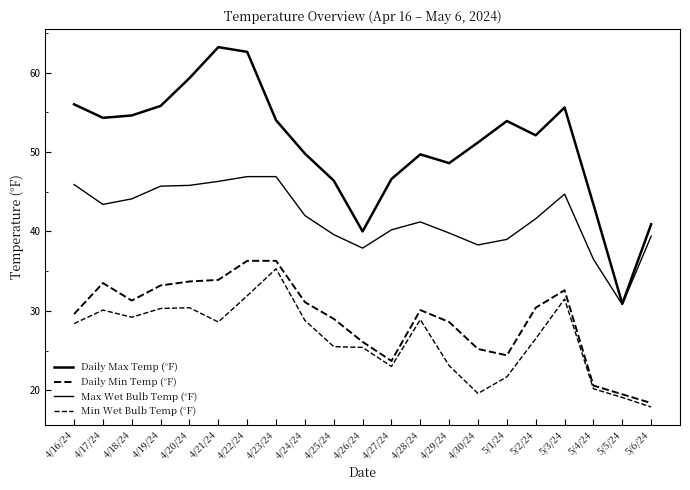

True or false: Min Wet Bulb Temp (°F) and Max Wet Bulb Temp (°F) intersect in this chart.

False